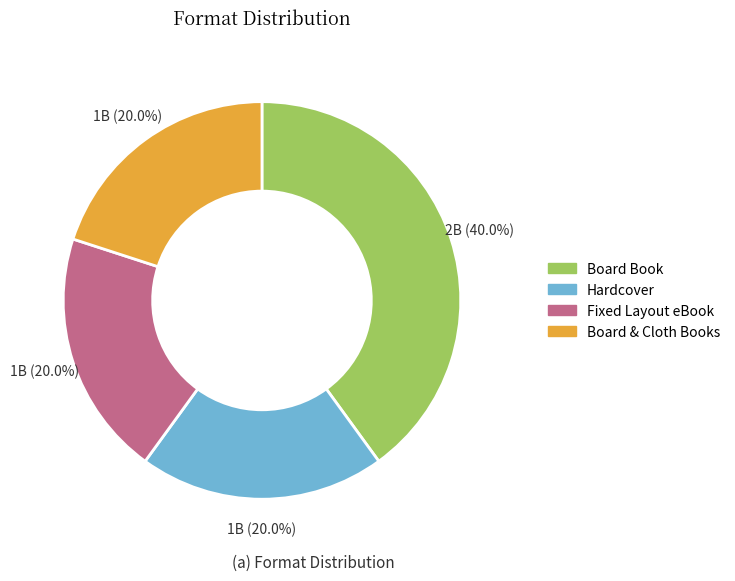

What percentage do Board & Cloth Books and Fixed Layout eBook together represent?

40.0%